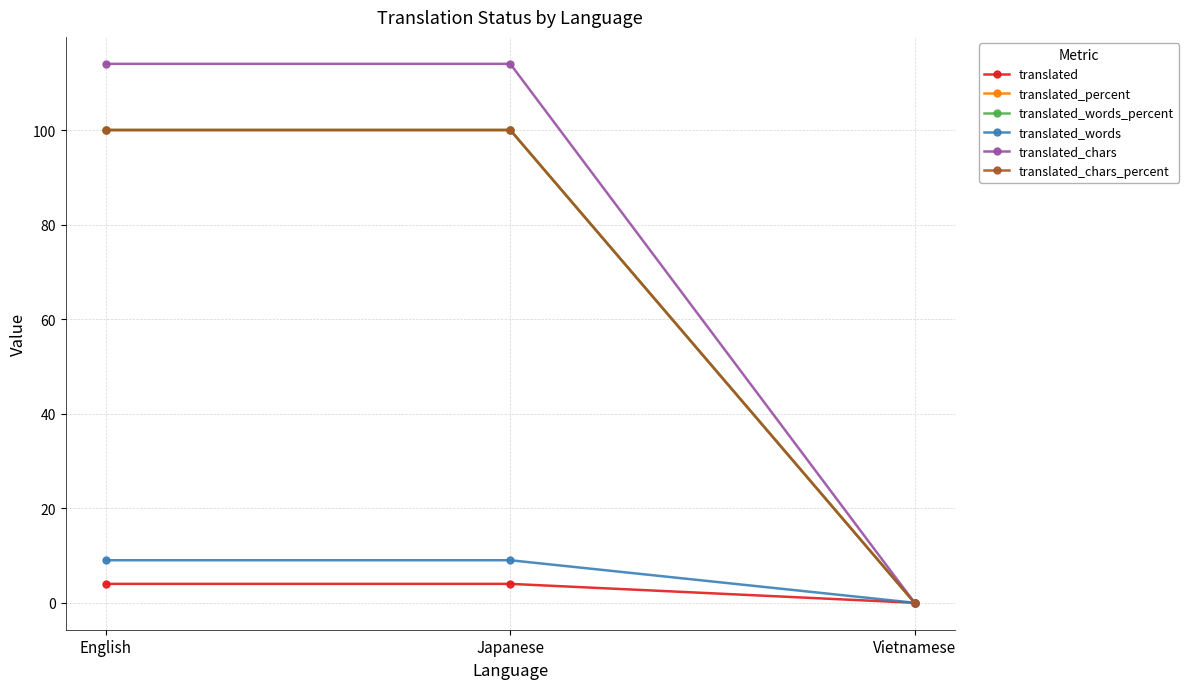

Is this an area chart (filled region under the line)?

No